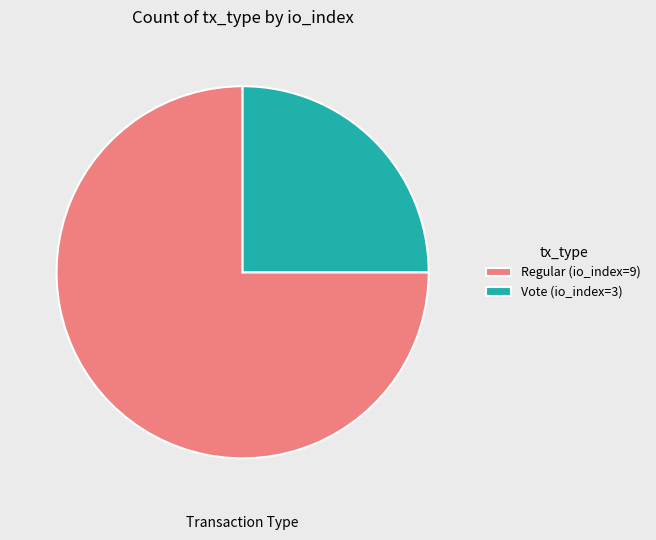

Which category accounts for the majority?

Regular (io_index=9)